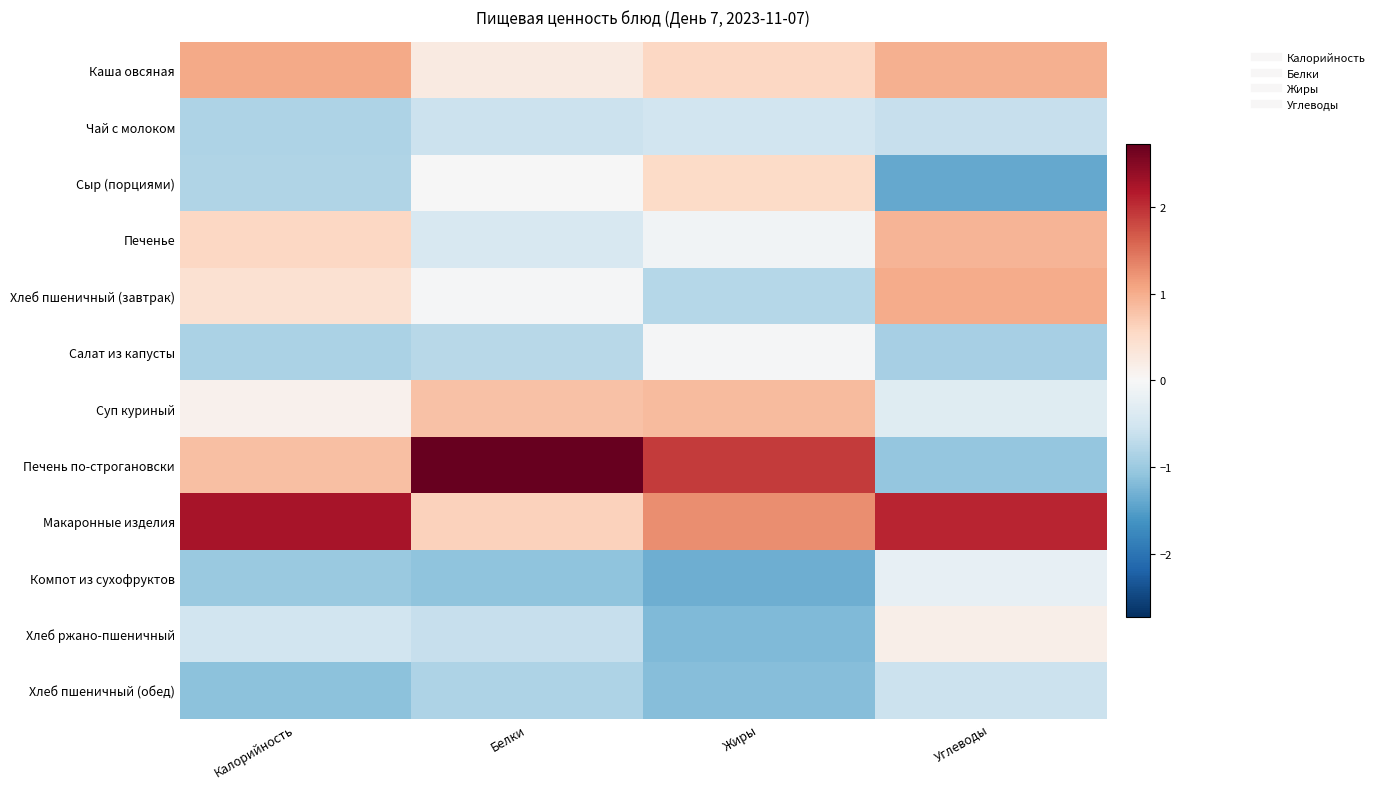

What is the smallest value displayed?

-1.4